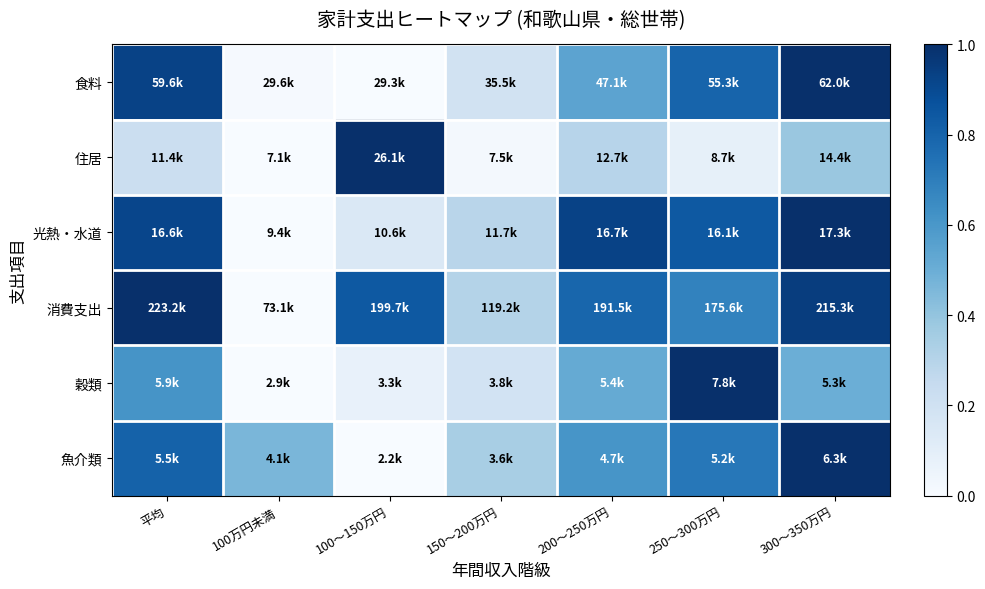

Reading left to right, transcribe all the data shown in this chart.

食料: 平均=0.9	100万円未満=0.0	100～150万円=0.0	150～200万円=0.2	200～250万円=0.5	250～300万円=0.8	300～350万円=1.0
住居: 平均=0.2	100万円未満=0.0	100～150万円=1.0	150～200万円=0.0	200～250万円=0.3	250～300万円=0.1	300～350万円=0.4
光熱・水道: 平均=0.9	100万円未満=0.0	100～150万円=0.1	150～200万円=0.3	200～250万円=0.9	250～300万円=0.8	300～350万円=1.0
消費支出: 平均=1.0	100万円未満=0.0	100～150万円=0.8	150～200万円=0.3	200～250万円=0.8	250～300万円=0.7	300～350万円=0.9
穀類: 平均=0.6	100万円未満=0.0	100～150万円=0.1	150～200万円=0.2	200～250万円=0.5	250～300万円=1.0	300～350万円=0.5
魚介類: 平均=0.8	100万円未満=0.5	100～150万円=0.0	150～200万円=0.3	200～250万円=0.6	250～300万円=0.7	300～350万円=1.0